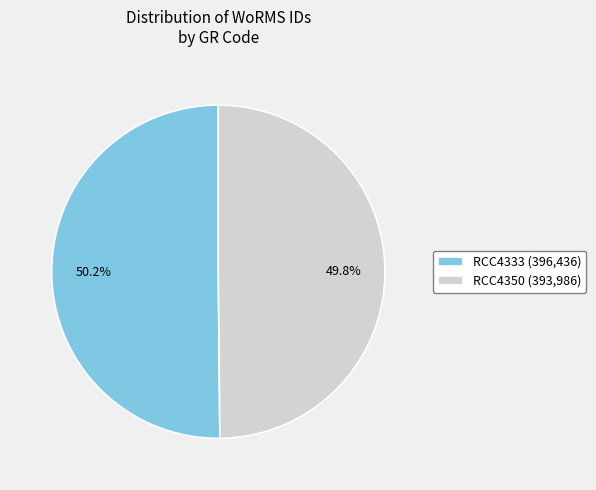

Is it true that RCC4333 is 50% of the pie?

True